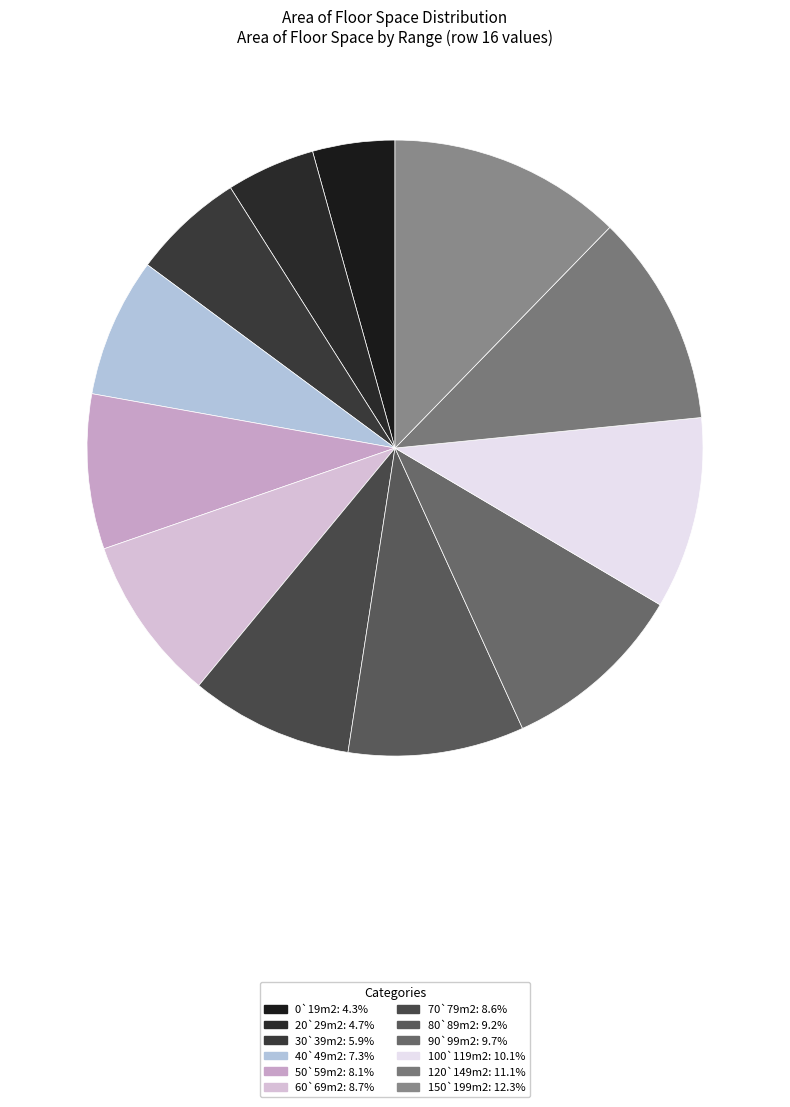

To the nearest percent, what is the average slice percentage?

8%